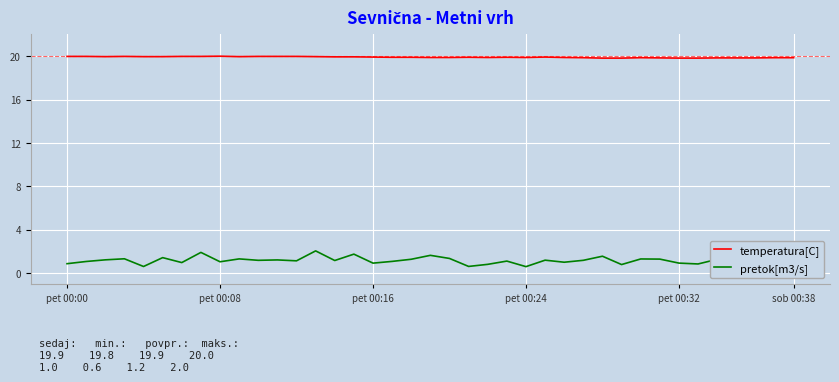

What is the smallest value displayed?

0.6